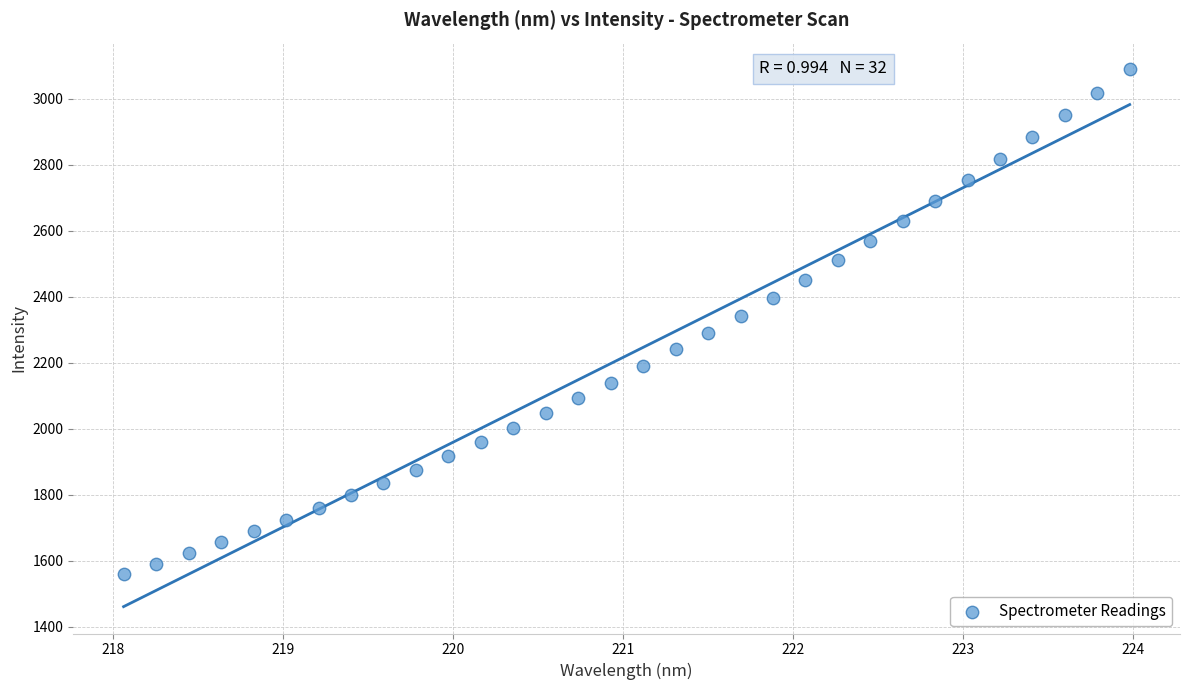

What is the range of Y values (max minus min)?

1528.5